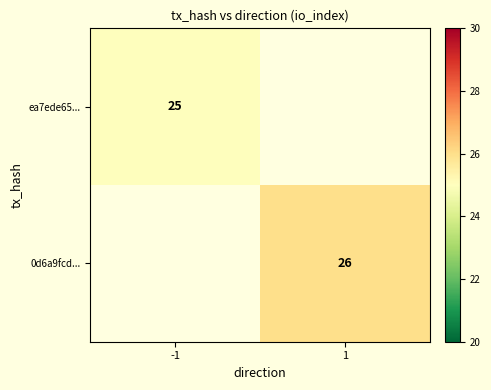

Is it true that ea7ede65... equals 25 at -1?

True